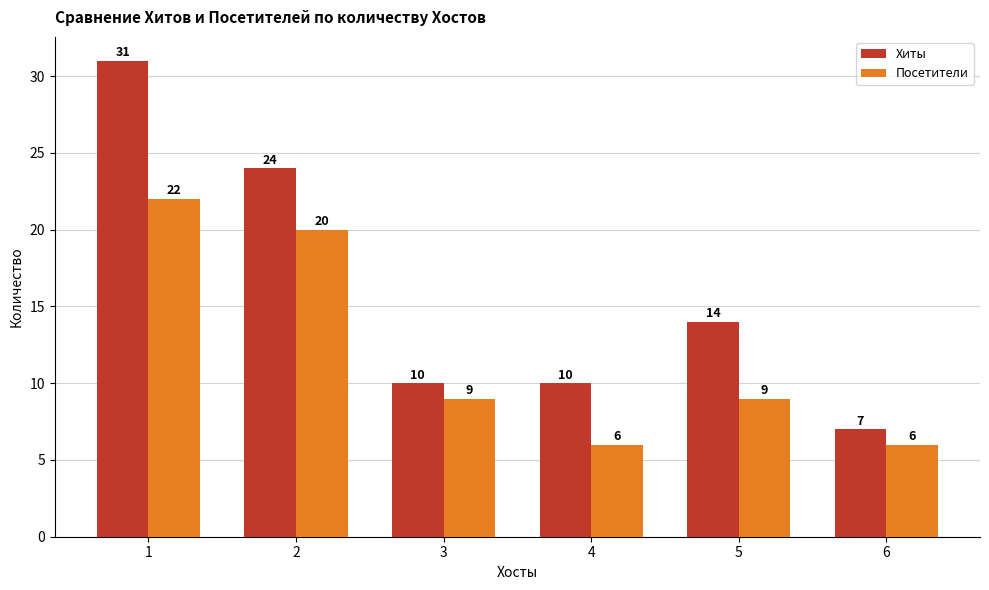

What is the average value of the Посетители series?

12